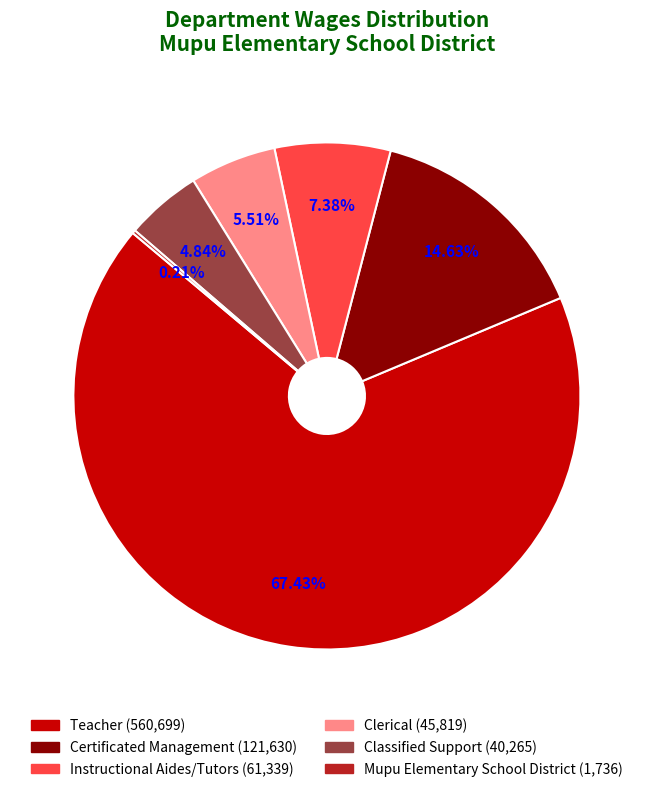

Approximately how many times larger is the value at Classified Support (40,265) compared to Clerical (45,819)?

0.9